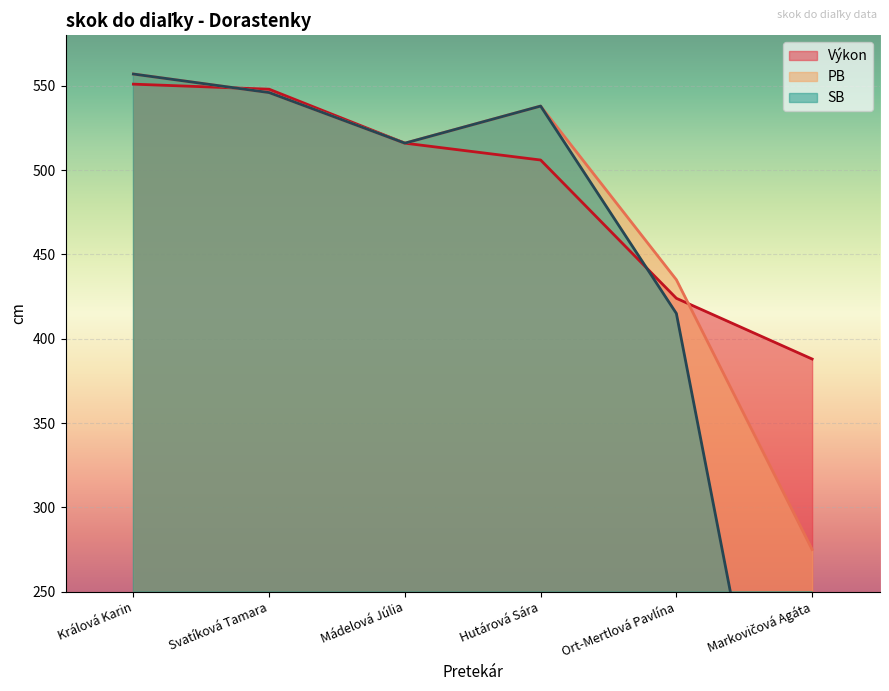

At which category is the sum across all series the highest?

Králová Karin